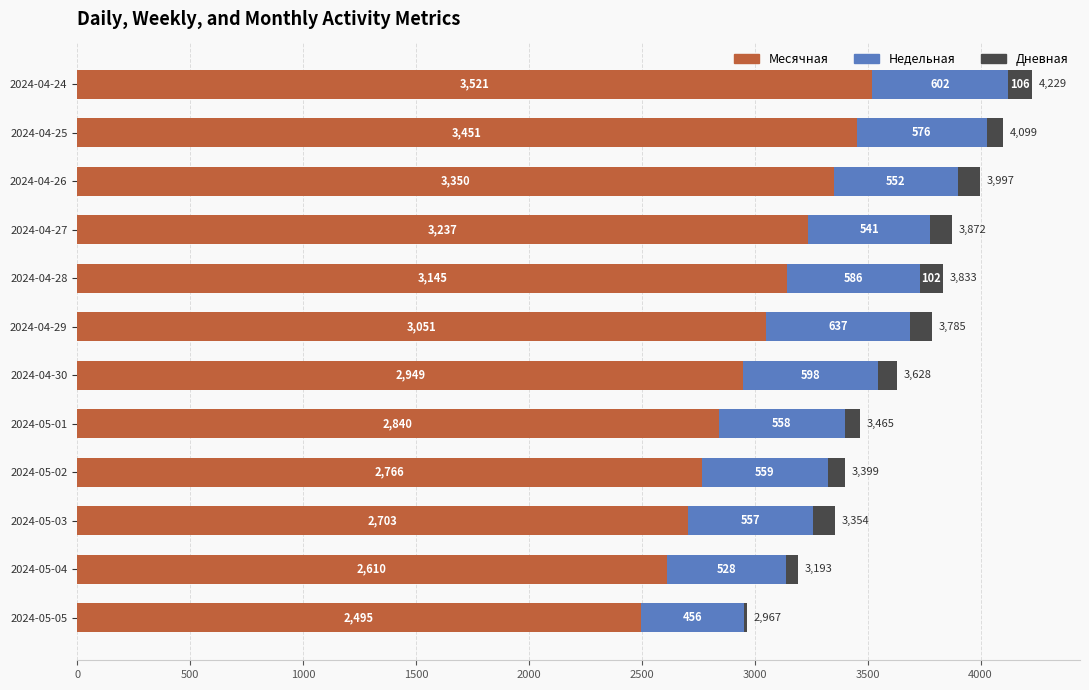

What is the total value across all series at 2024-04-25?

4099